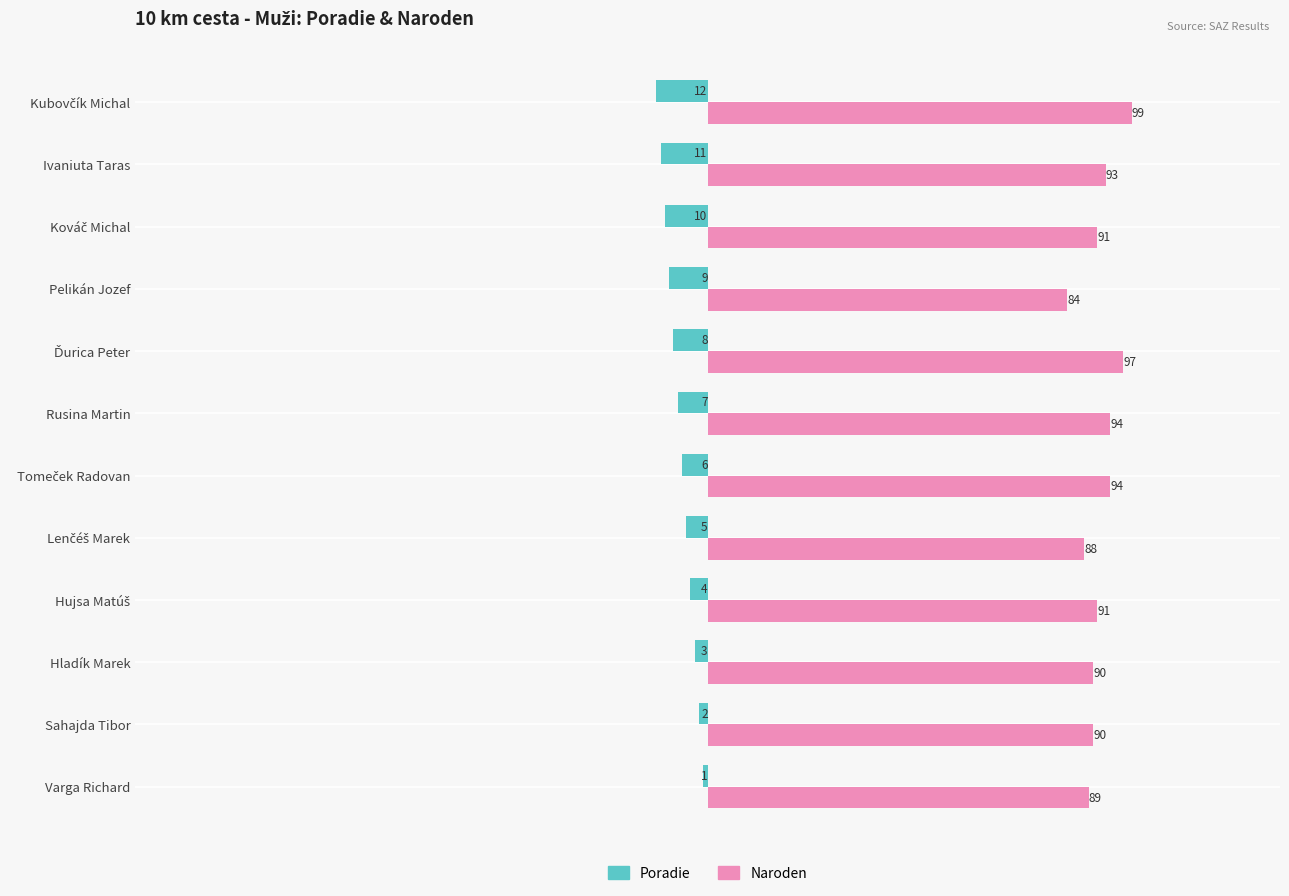

What is the difference between the maximum and minimum values in the Poradie series?

11